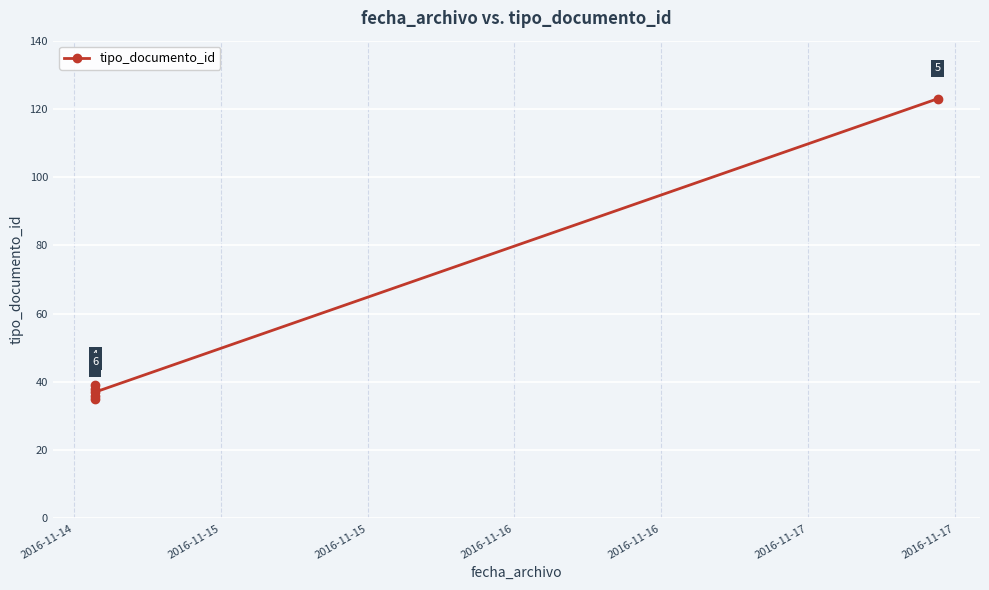

What is the value of the 4th point from the left?

39